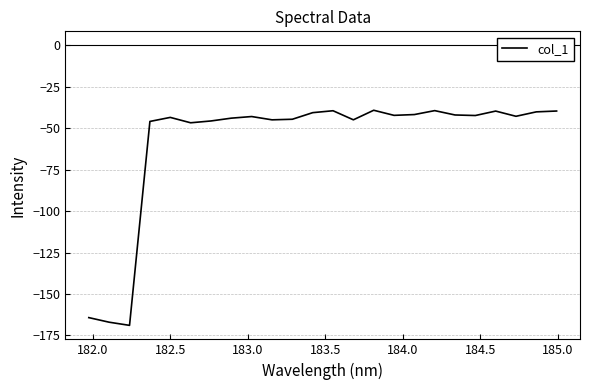

What is the difference between the maximum and minimum values?

129.8